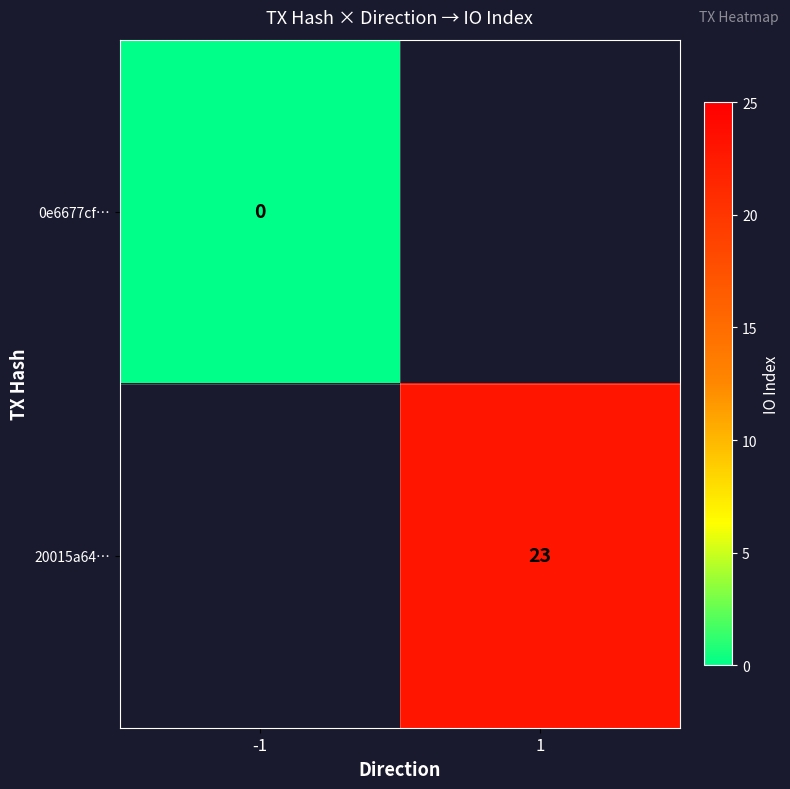

True or false: 20015a64… has a value of 23 at 1.

True